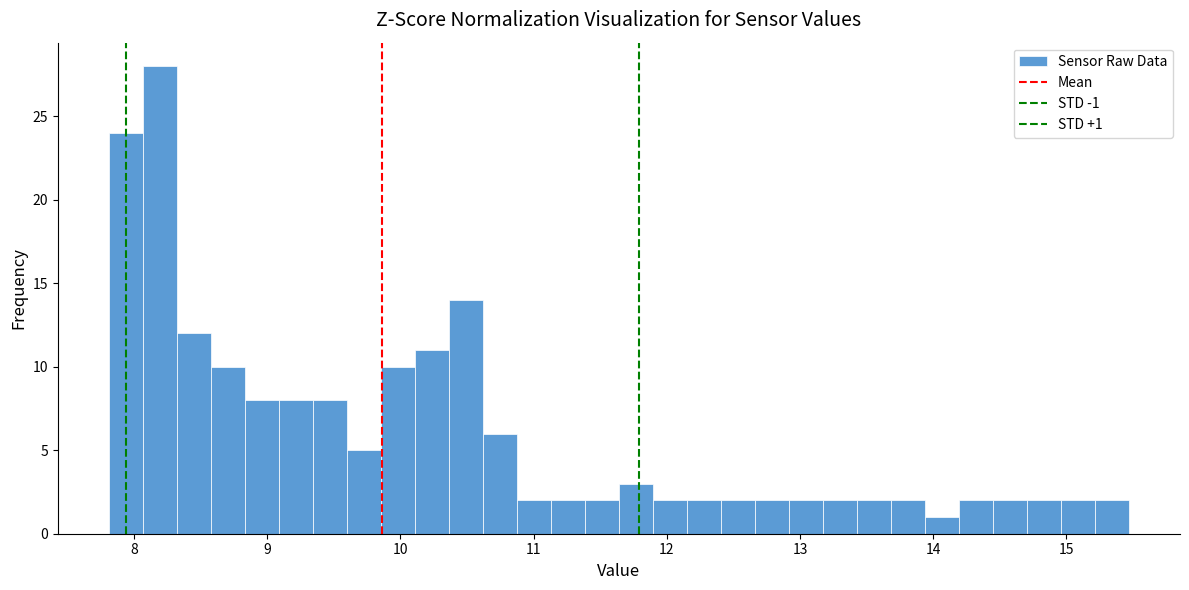

Around what value on the x-axis is the tallest bar? Give the approximate position of its centre, as read against the axis.

8.2